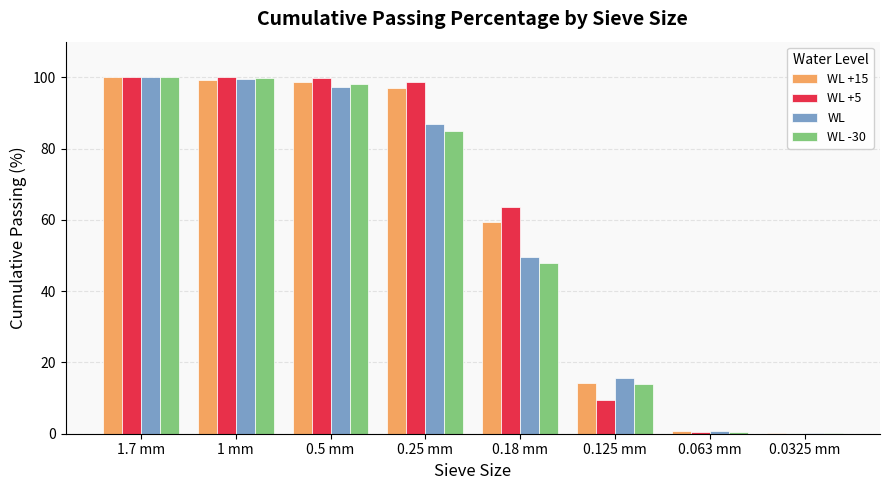

What is the sum of all WL values?

449.8